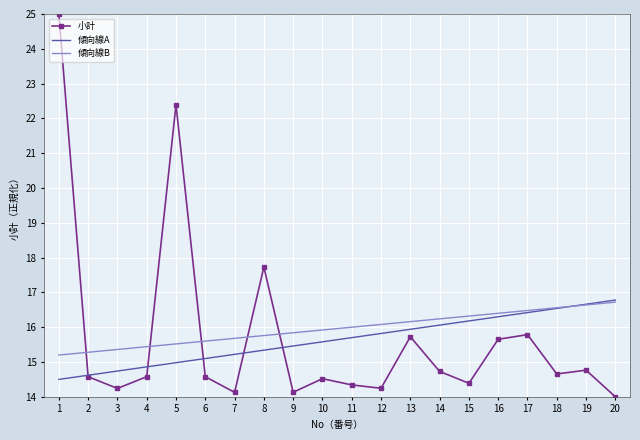

Which series ends up on top after the final intersection of 小計 and 傾向線B?

傾向線B